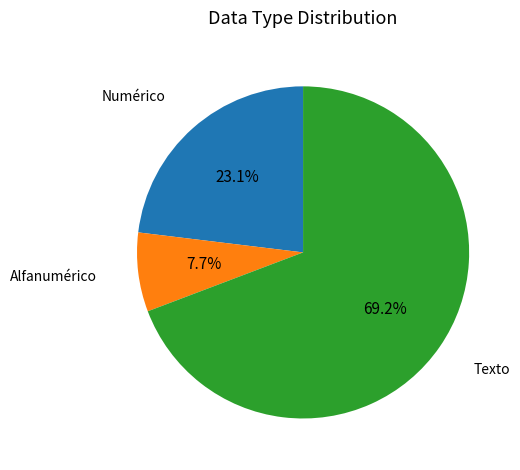

Is there any slice that represents more than half of the pie?

Yes